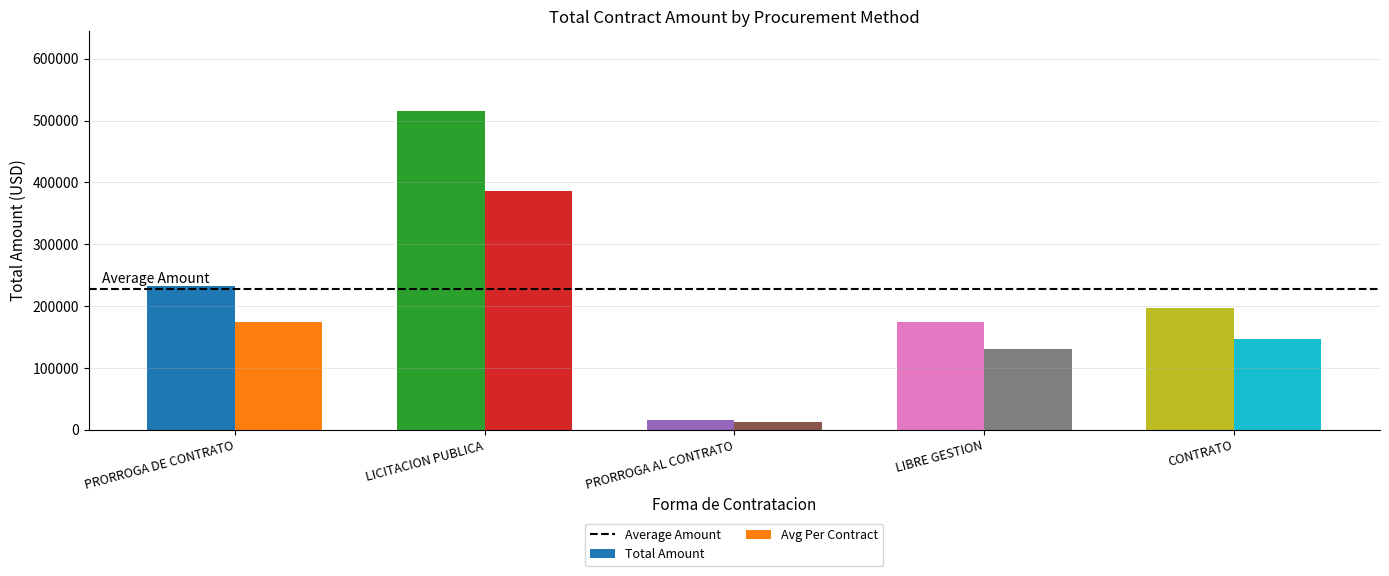

What is the sum of the Avg Per Contract values at PRORROGA DE CONTRATO and LICITACION PUBLICA?

561024.4